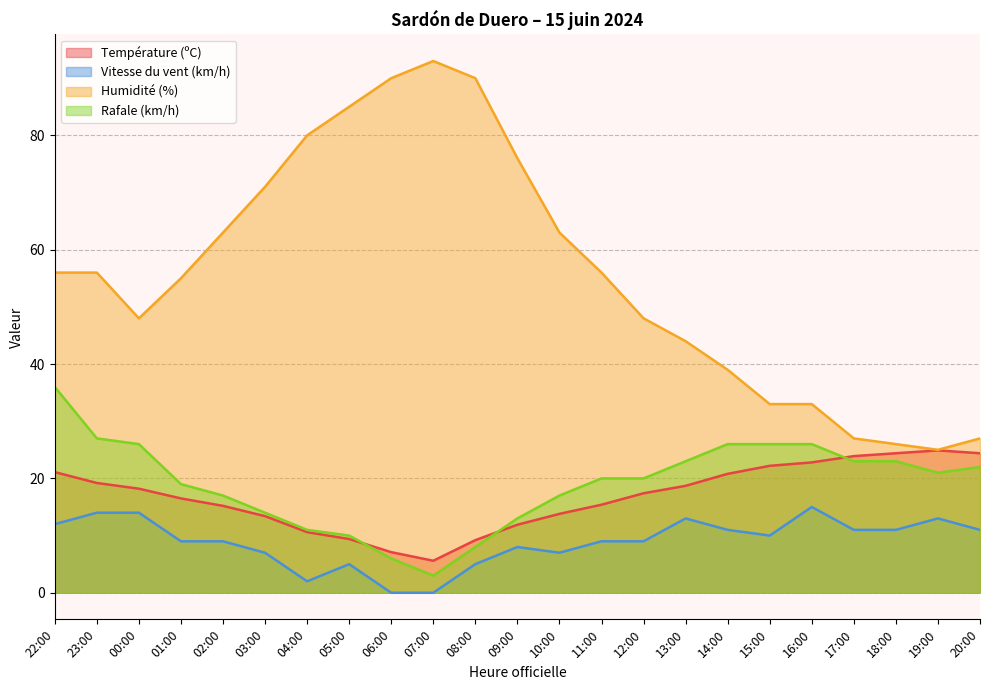

How many interior local peaks does the Humidité (%) series have?

1